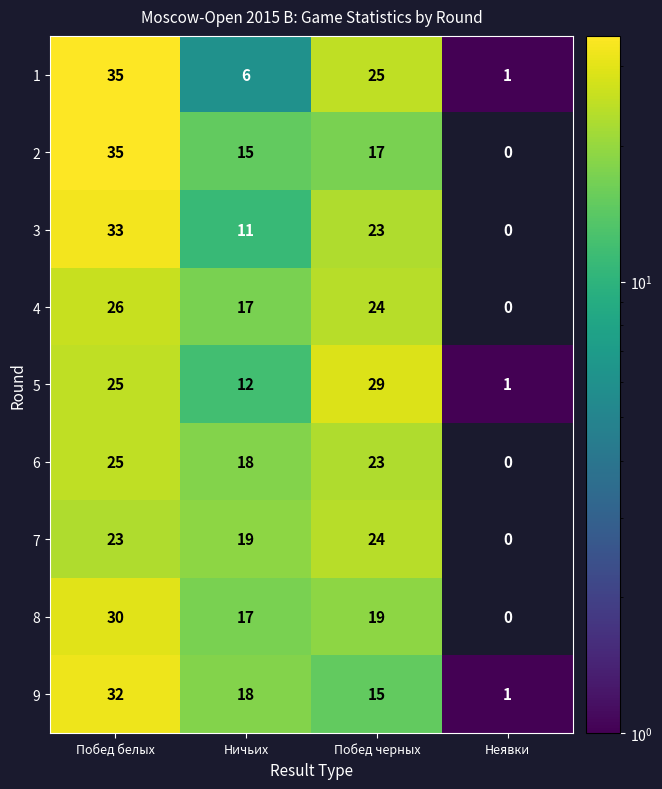

Which category has the highest value in the 7 series?

Побед черных